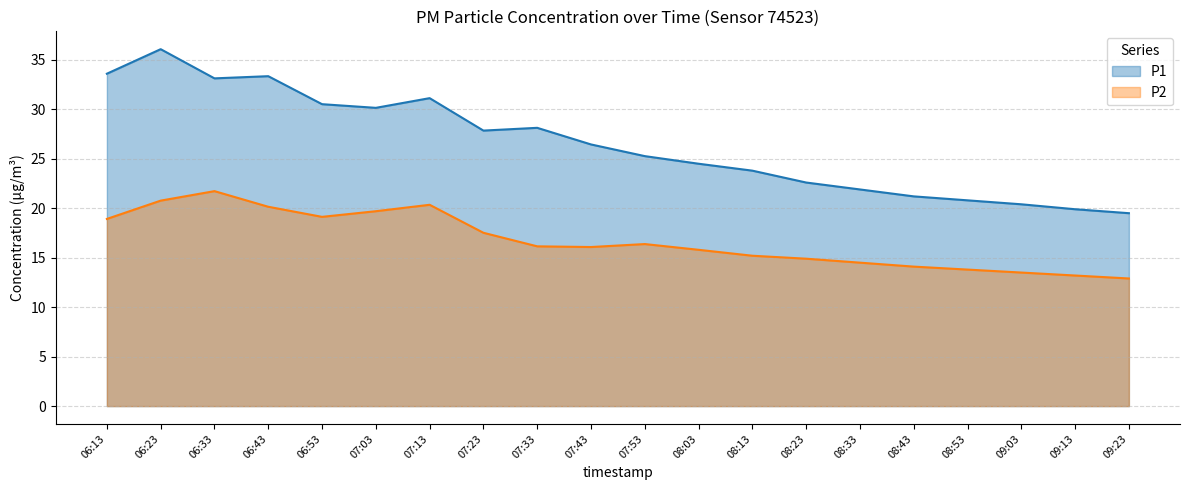

Reading left to right, what are all the values shown in this chart?

P1: 33.6	36.1	33.1	33.4	30.5	30.1	31.1	27.9	28.1	26.4	25.3	24.5	23.8	22.6	21.9	21.2	20.8	20.4	19.9	19.5
P2: 18.9	20.8	21.7	20.1	19.1	19.7	20.4	17.5	16.1	16.1	16.4	15.8	15.2	14.9	14.5	14.1	13.8	13.5	13.2	12.9